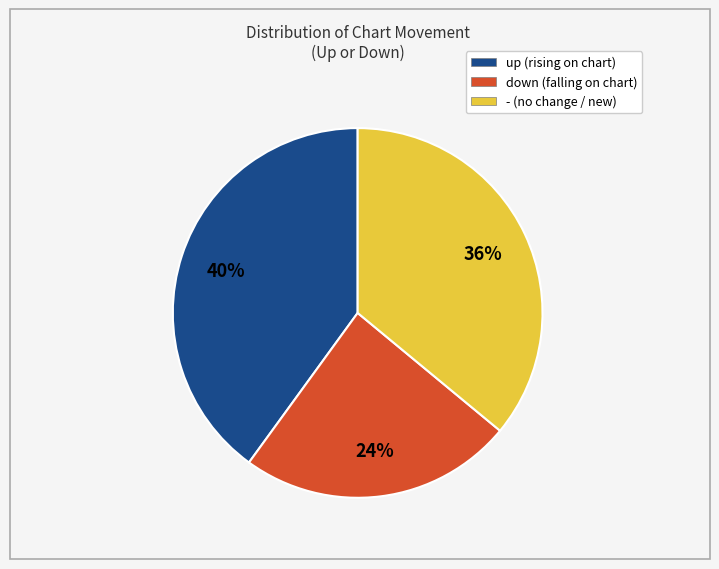

Combined, do up and down account for over 50%?

Yes